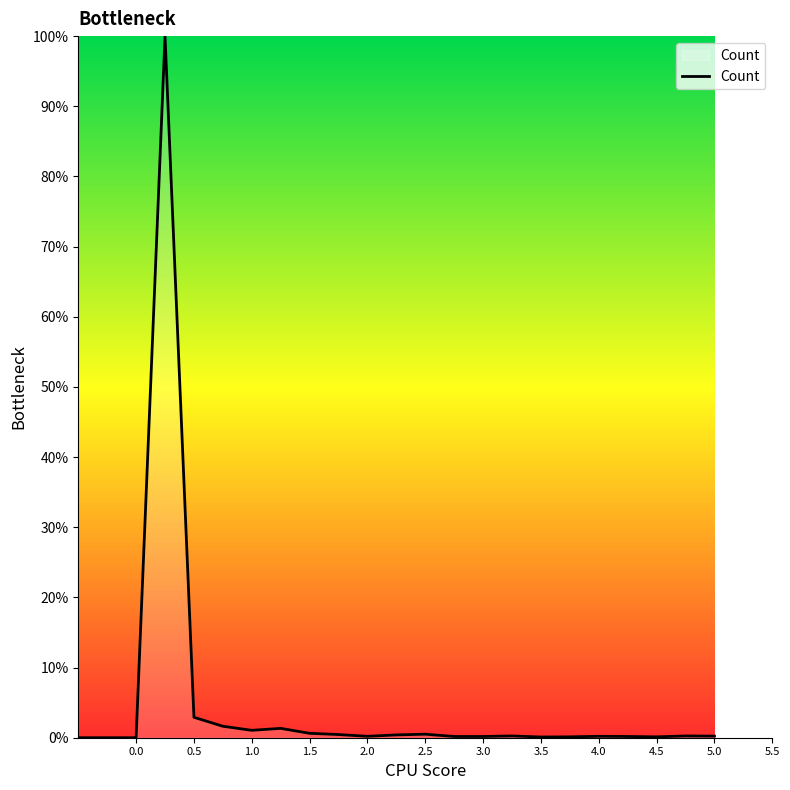

What is the greatest value displayed?

100.0